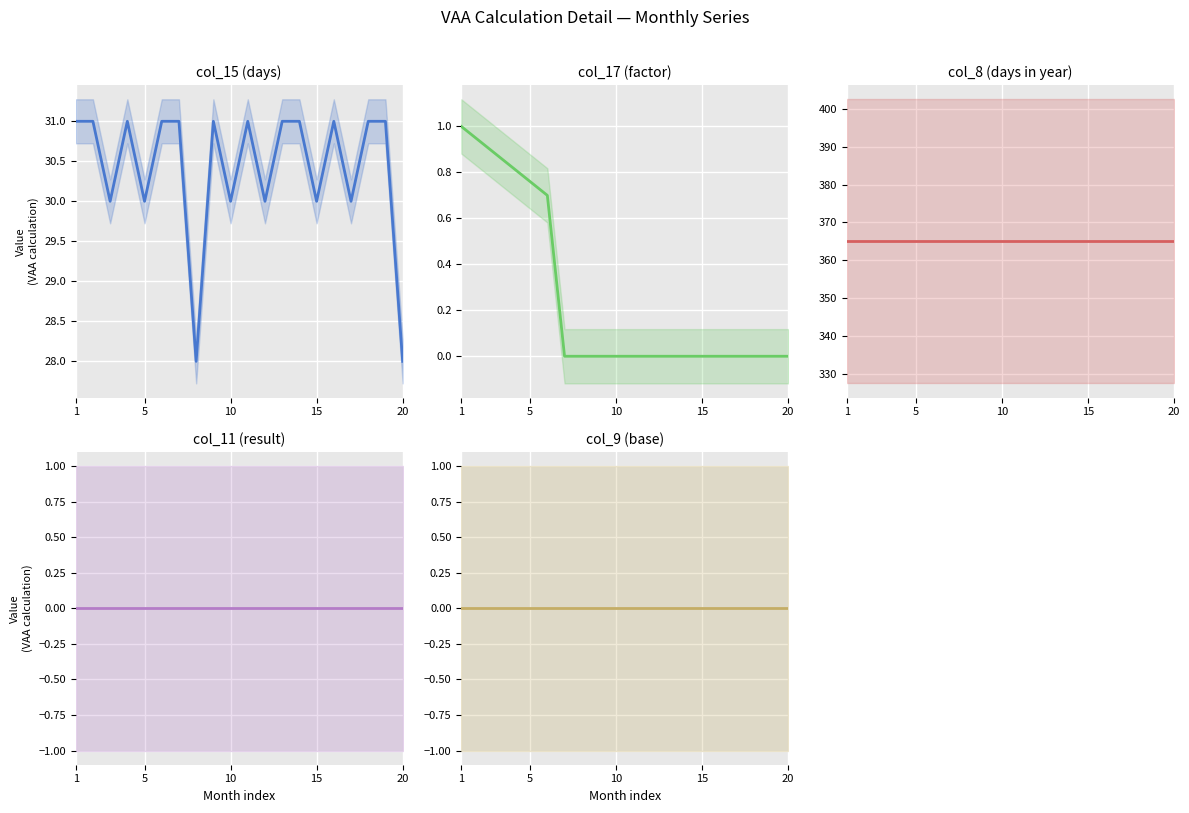

What are all the series names shown in the legend?

col_15 (days), col_17 (factor), col_8 (days in year), col_11 (result), col_9 (base)